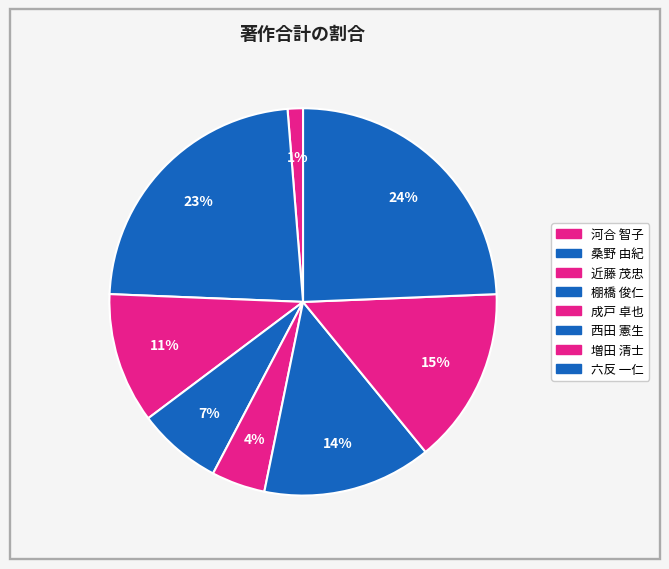

Rank the categories by value from lowest to highest.

河合 智子, 成戸 卓也, 棚橋 俊仁, 近藤 茂忠, 西田 憲生, 増田 清士, 桑野 由紀, 六反 一仁